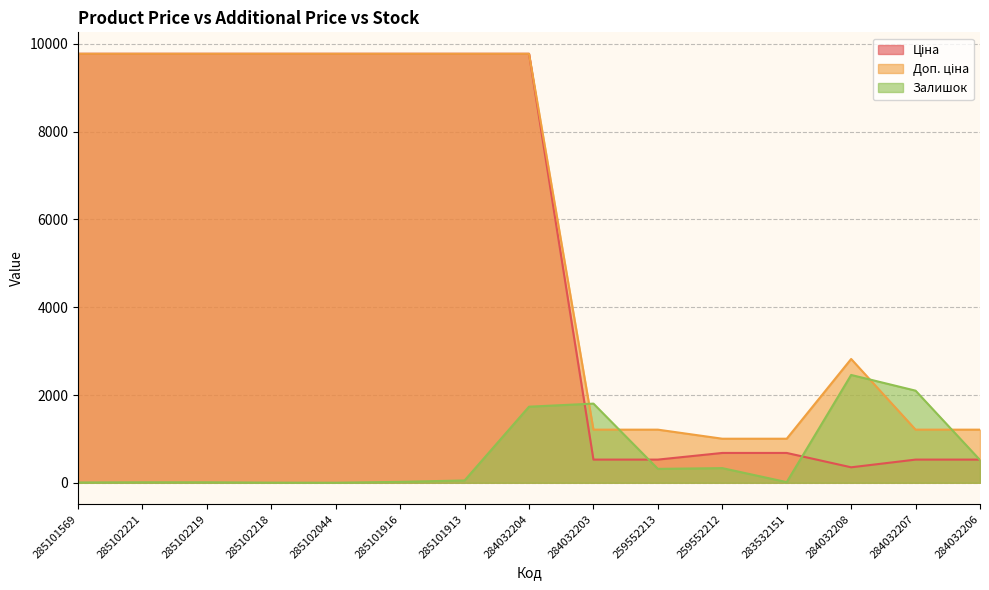

What is the spread (max minus min) of values at 283532151?

989.1